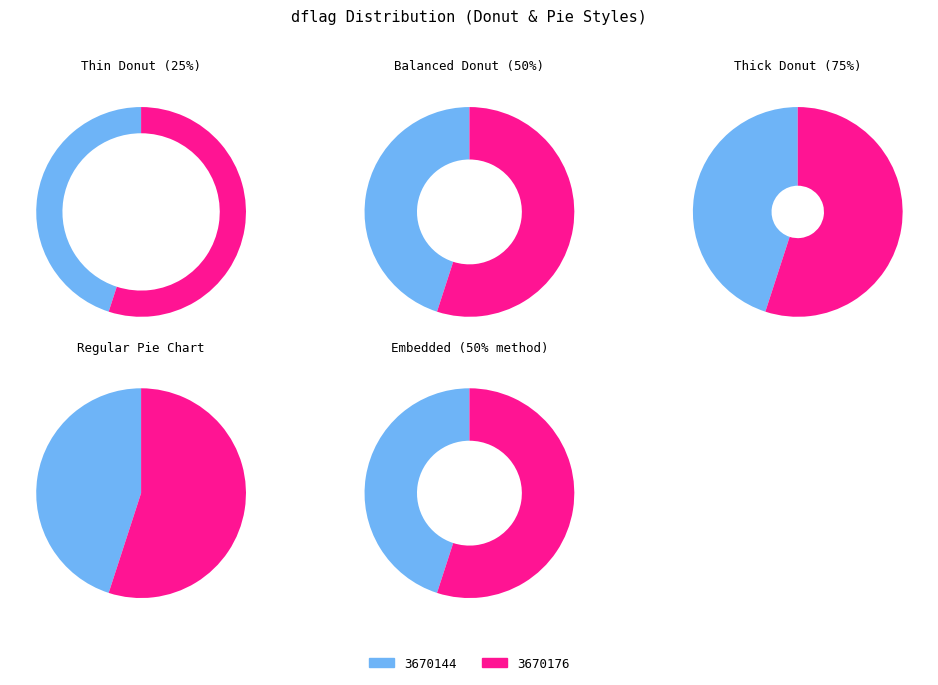

How many segments does this pie chart have?

2